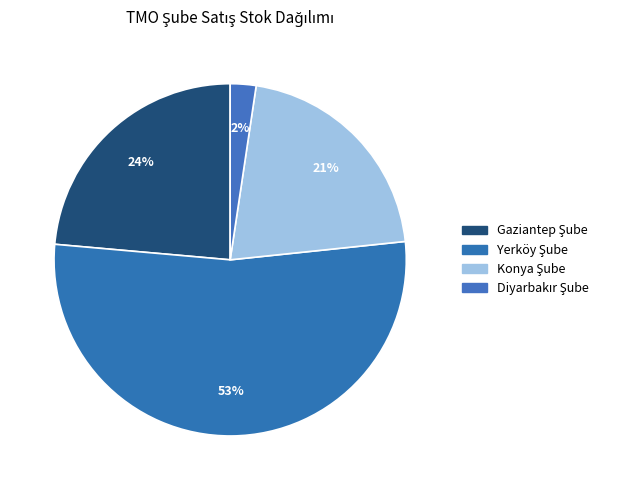

Combined, do Konya Şube and Gaziantep Şube account for over 50%?

No